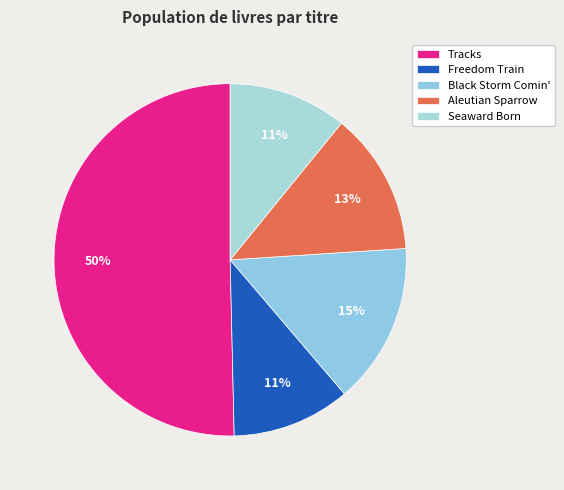

How many segments does this pie chart have?

5